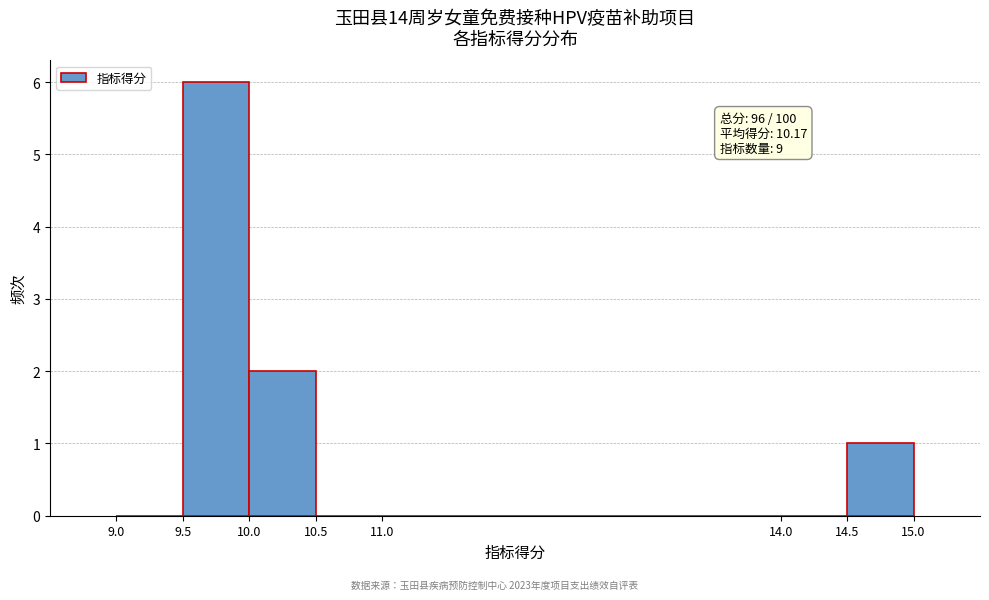

Over which range of the x-axis is the bar tallest?

9.5 to 10.0